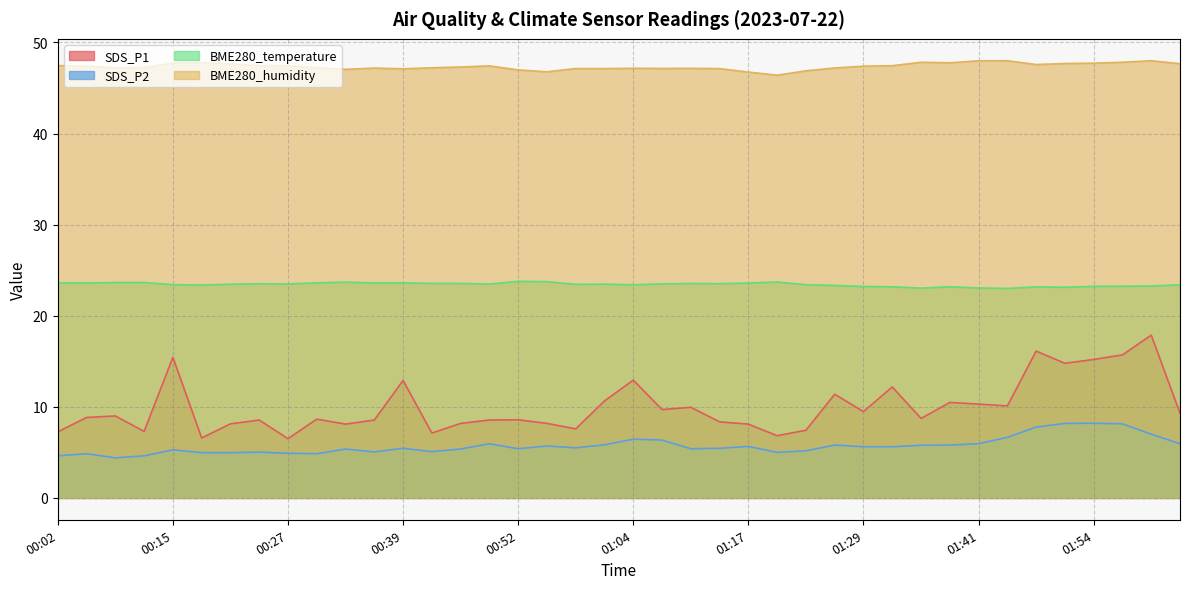

What is the total value across all series at 01:01?

87.1